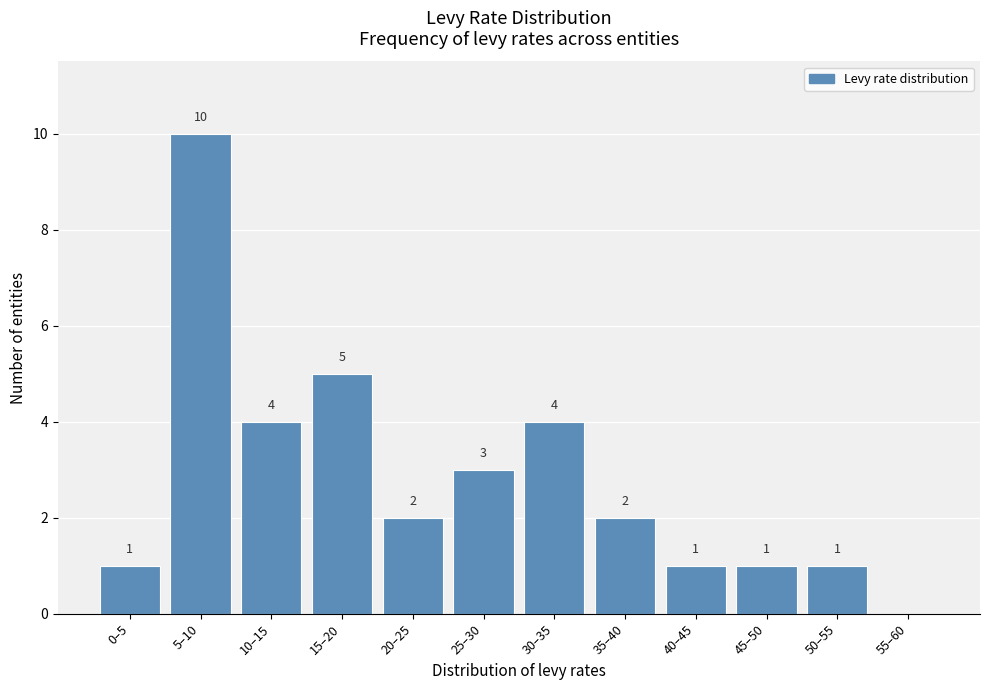

At which label is the value closest to 5?

15–20